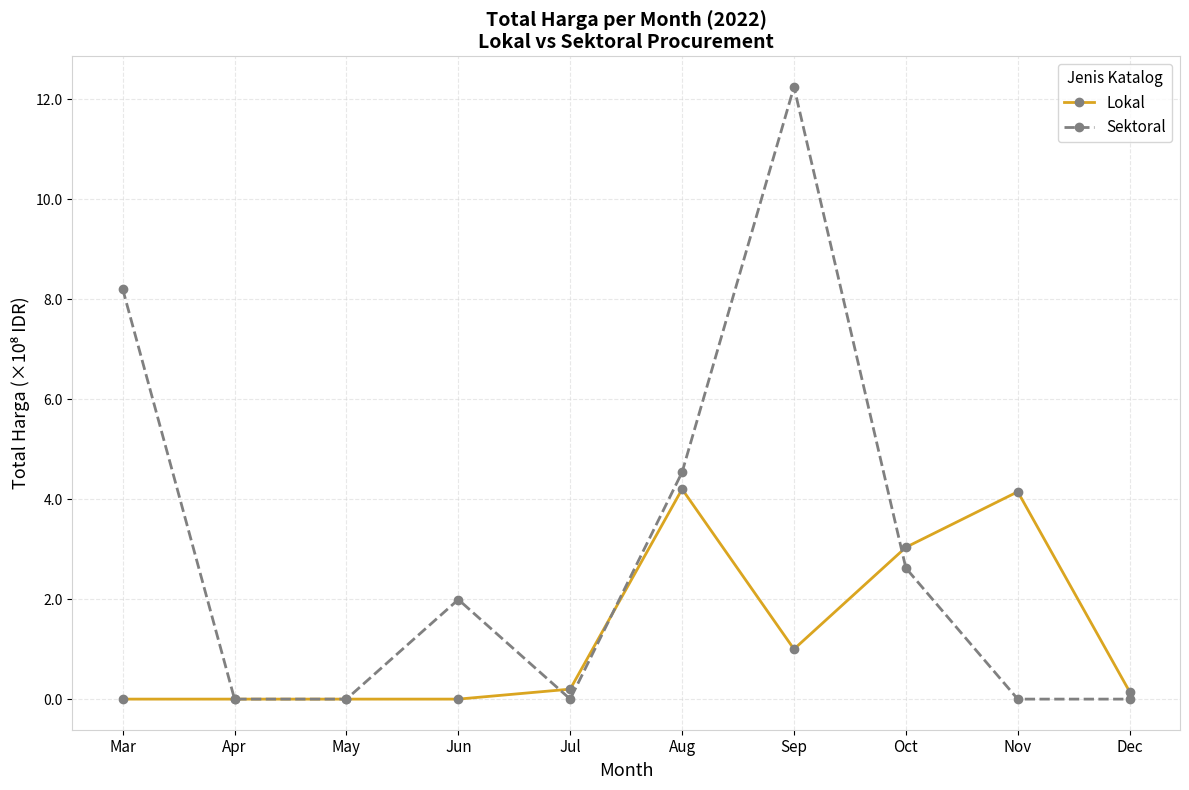

How many lines are shown in the chart?

2